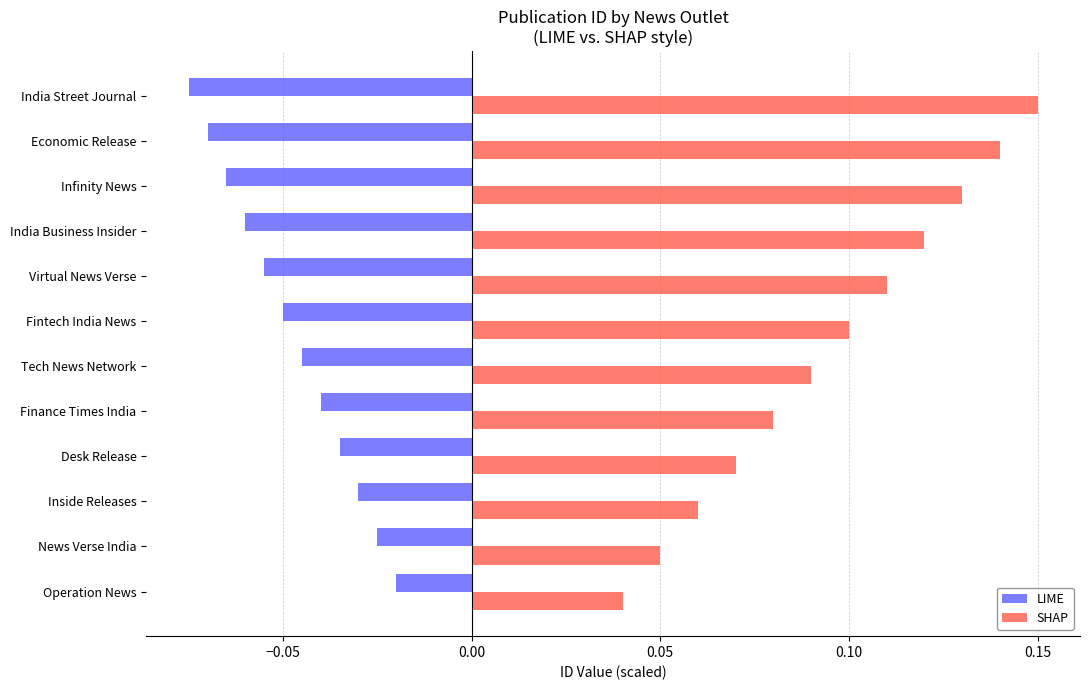

Which series has the widest spread of values?

SHAP